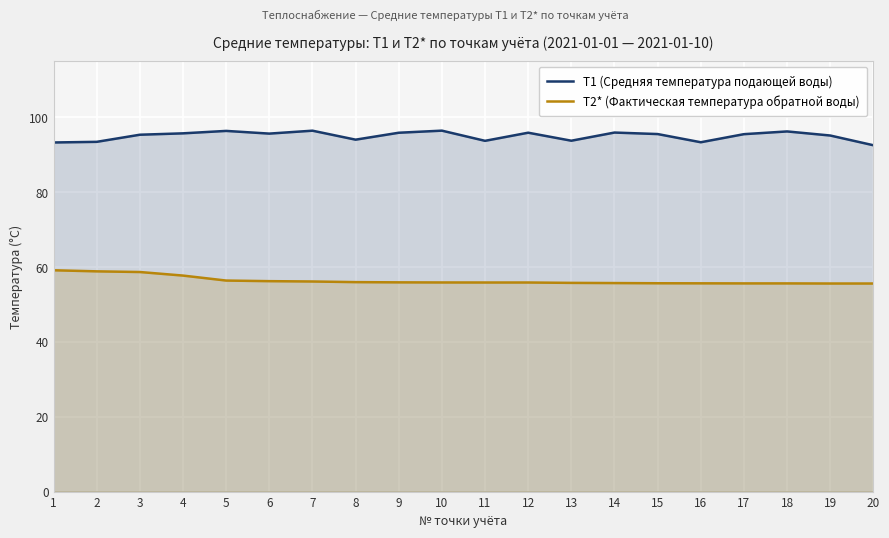

True or false: T2* (Фактическая температура обратной воды) has more than 0 points higher than both neighbors.

False